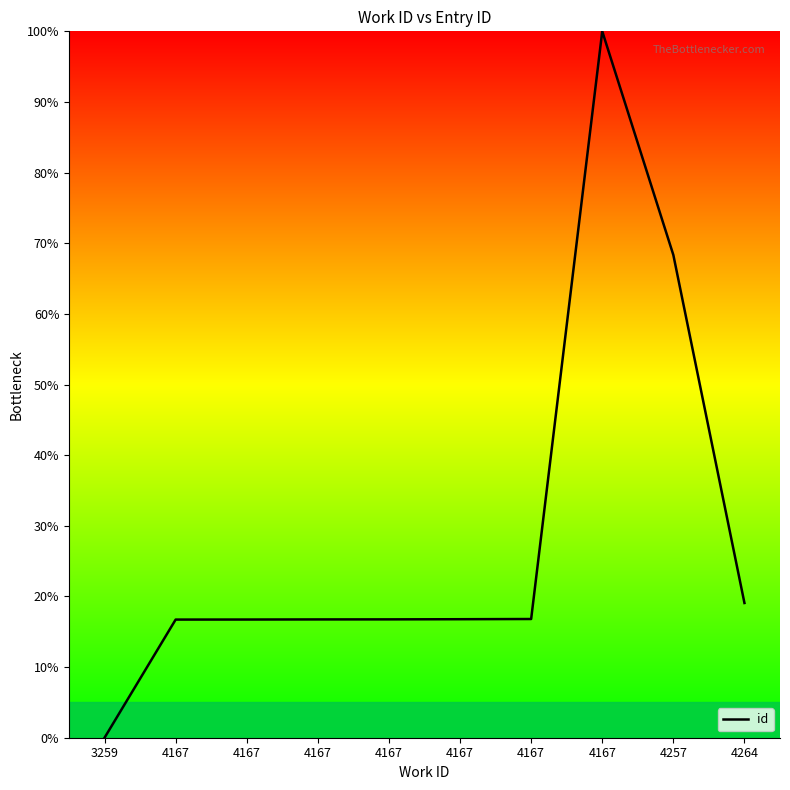

Does the chart display data point markers on the line(s)?

No